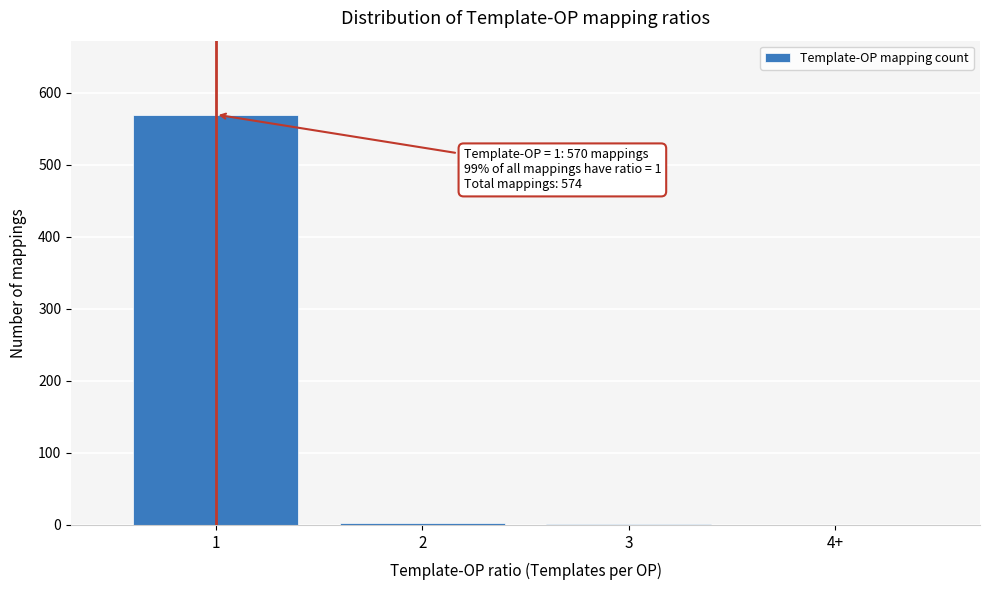

The value at 4+ is 328. True or false?

False